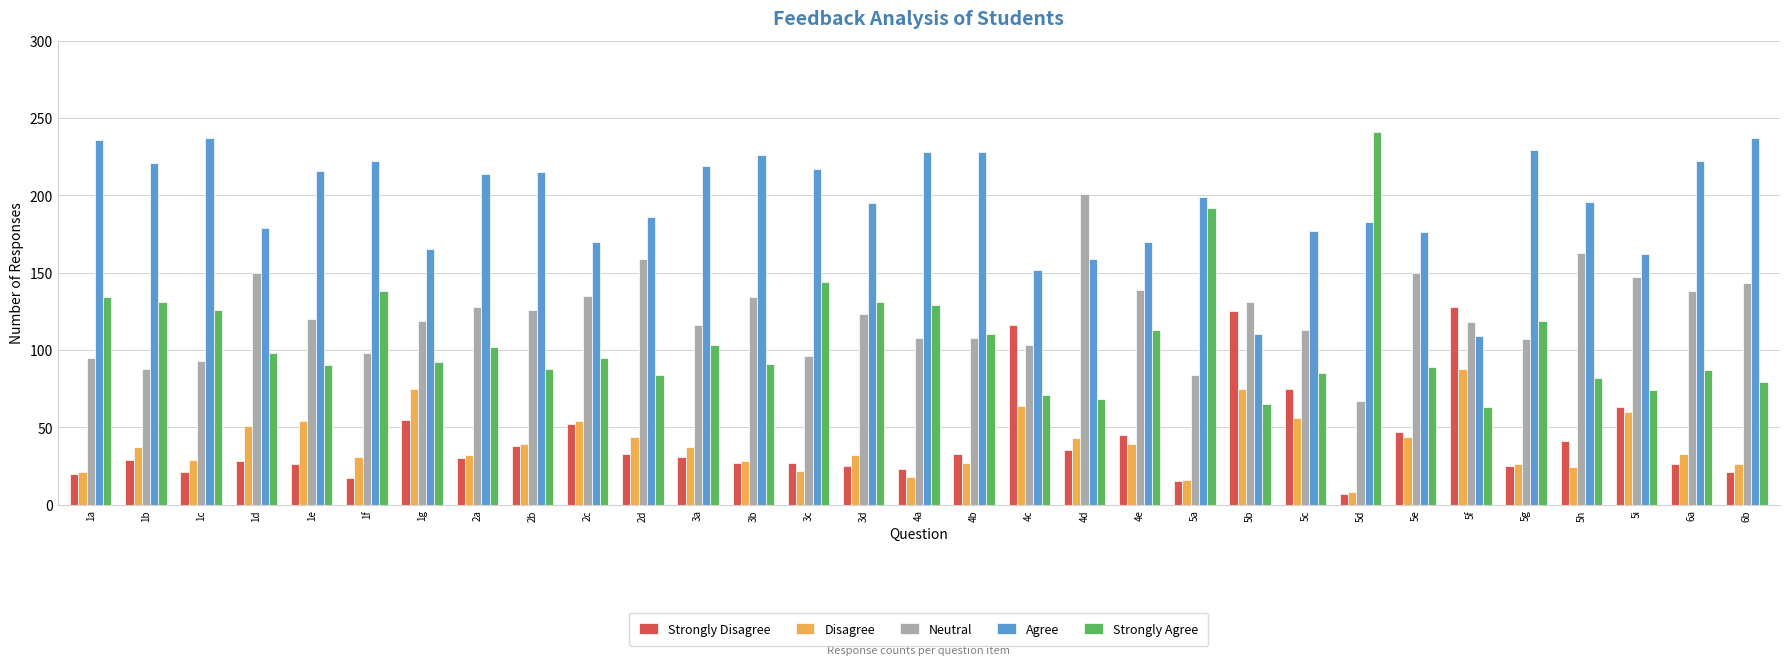

How many bars are there in each group?

5